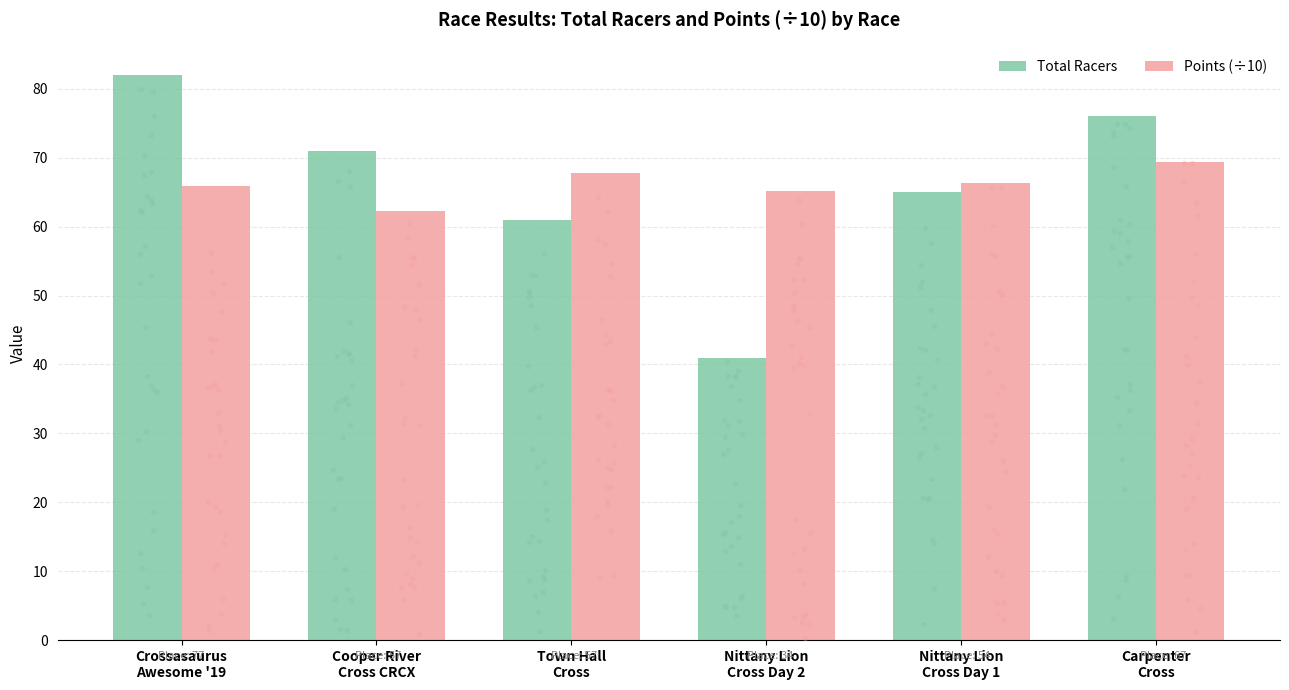

Which series has the largest Y range (max minus min)?

Total Racers